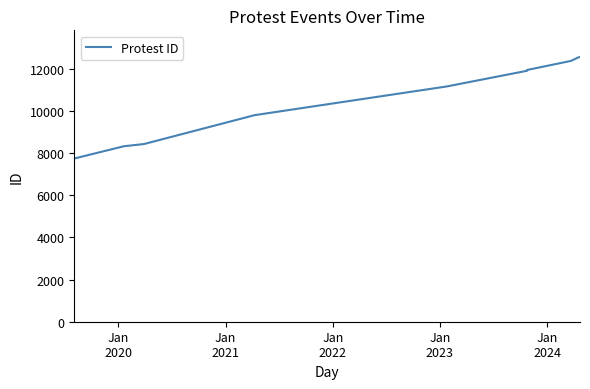

What position from the right is Jan
2020?

9